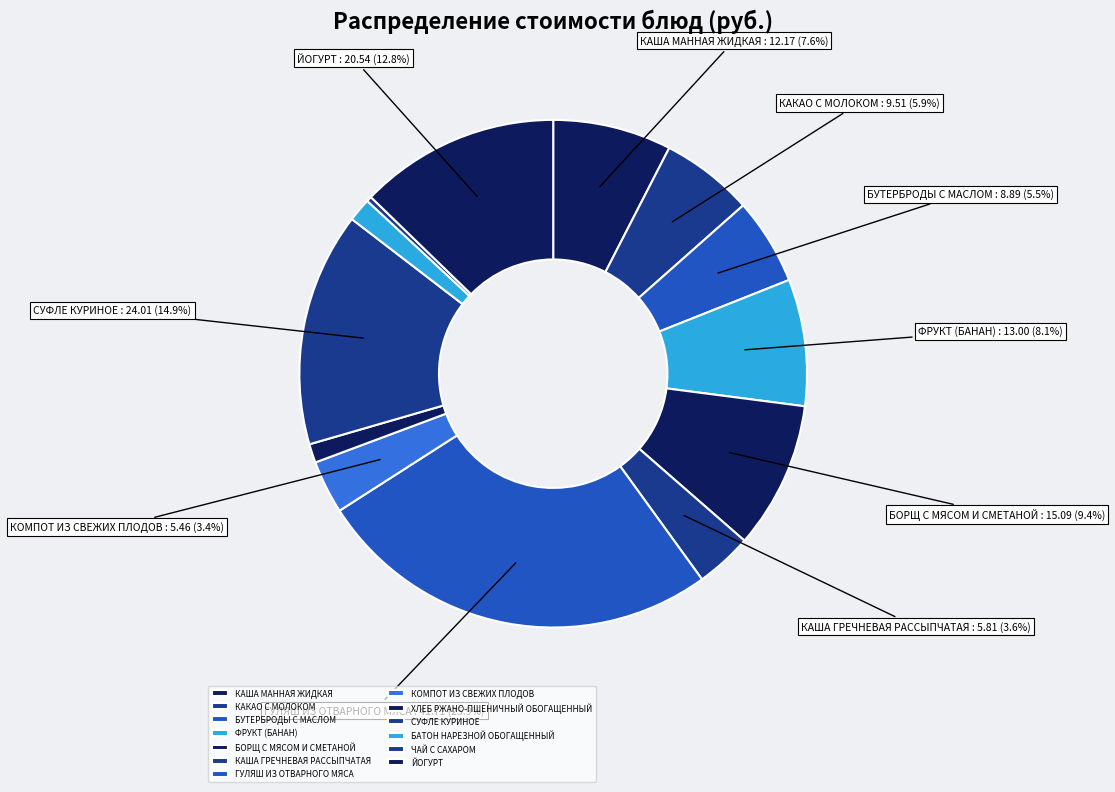

How many slices are in this pie chart?

13